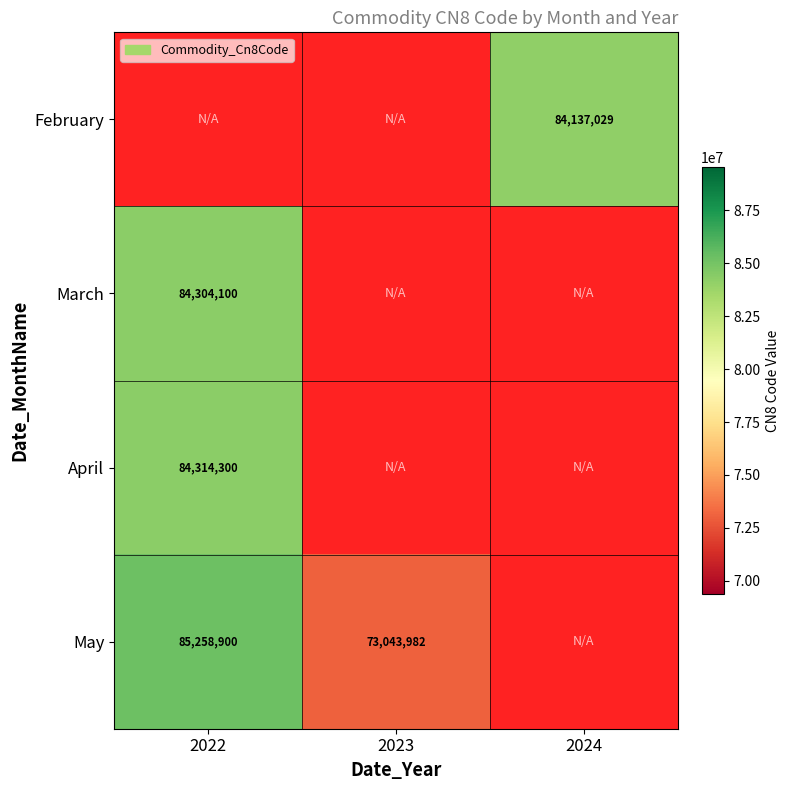

The March series shows 84304100 at 2022. True or false?

True